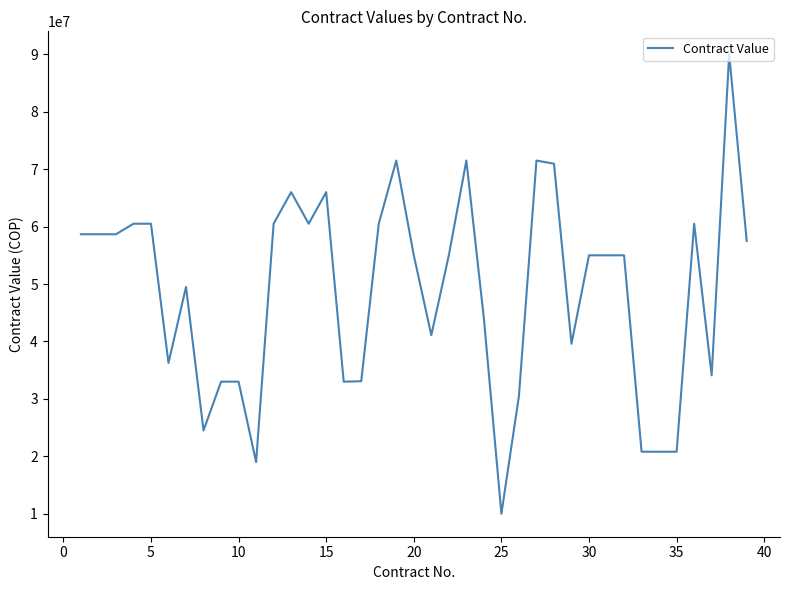

What is the difference between the maximum and minimum values?

80000000